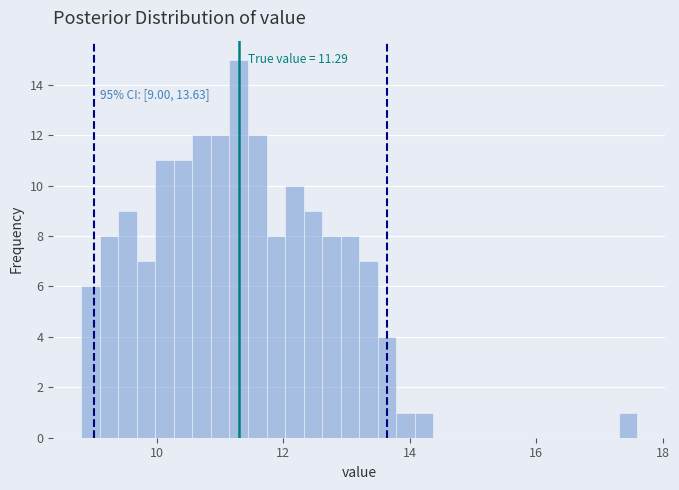

Read against the x-axis, roughly where is the centre of the tallest bar?

11.2